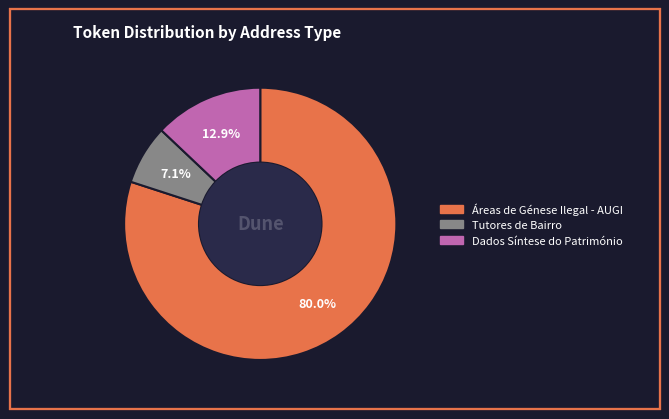

Combined, do Tutores de Bairro and Áreas de Génese Ilegal - AUGI account for over 50%?

Yes